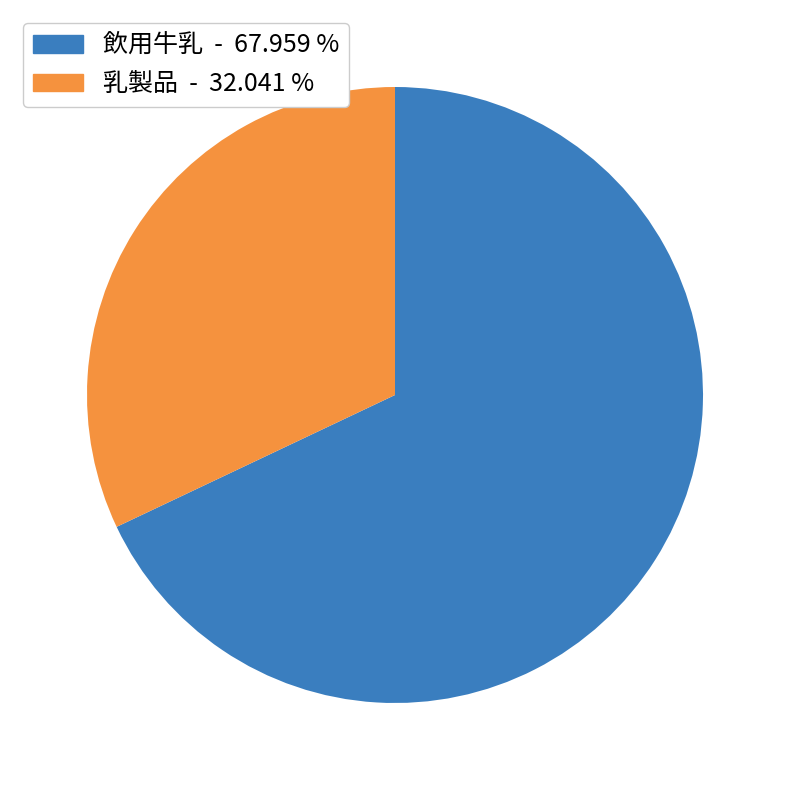

What is the smallest slice in the pie chart?

乳製品